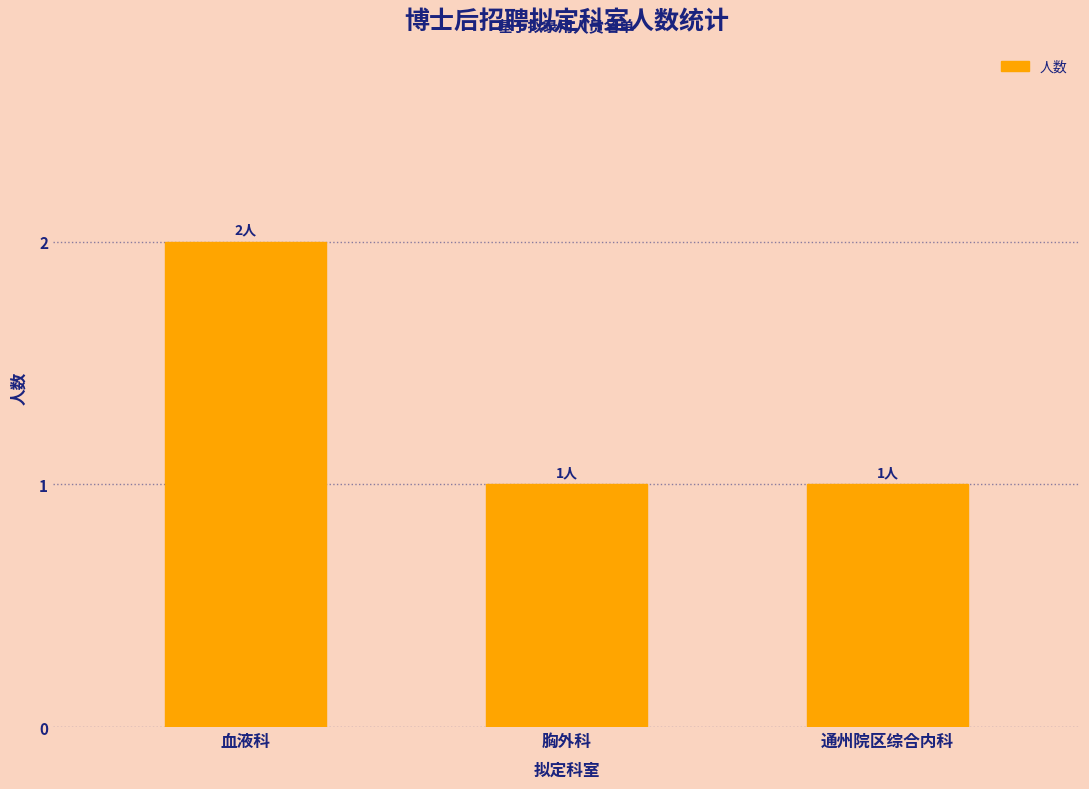

The chart shows a value of 2 at 血液科. True or false?

True